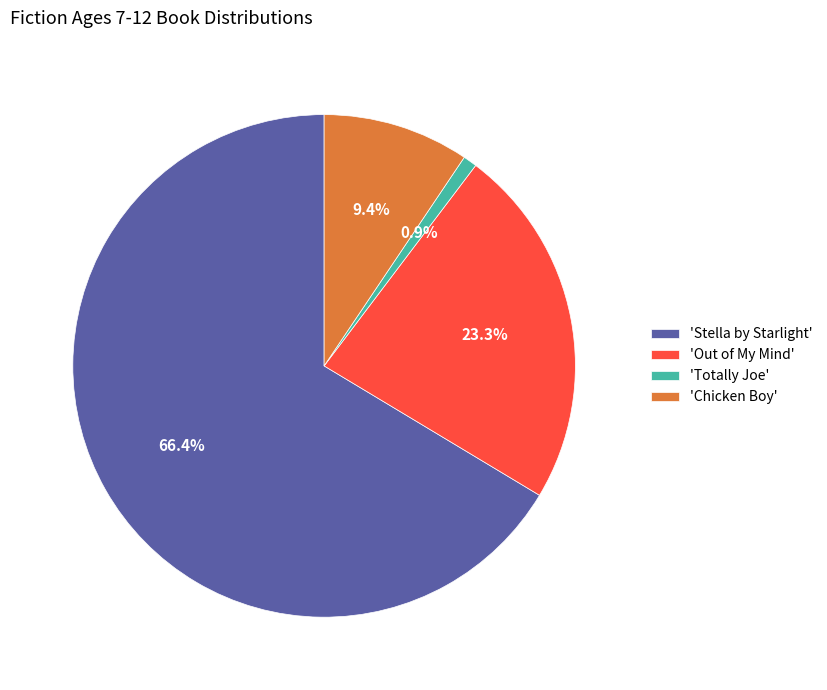

Which category has the smallest portion of the pie?

'Totally Joe'